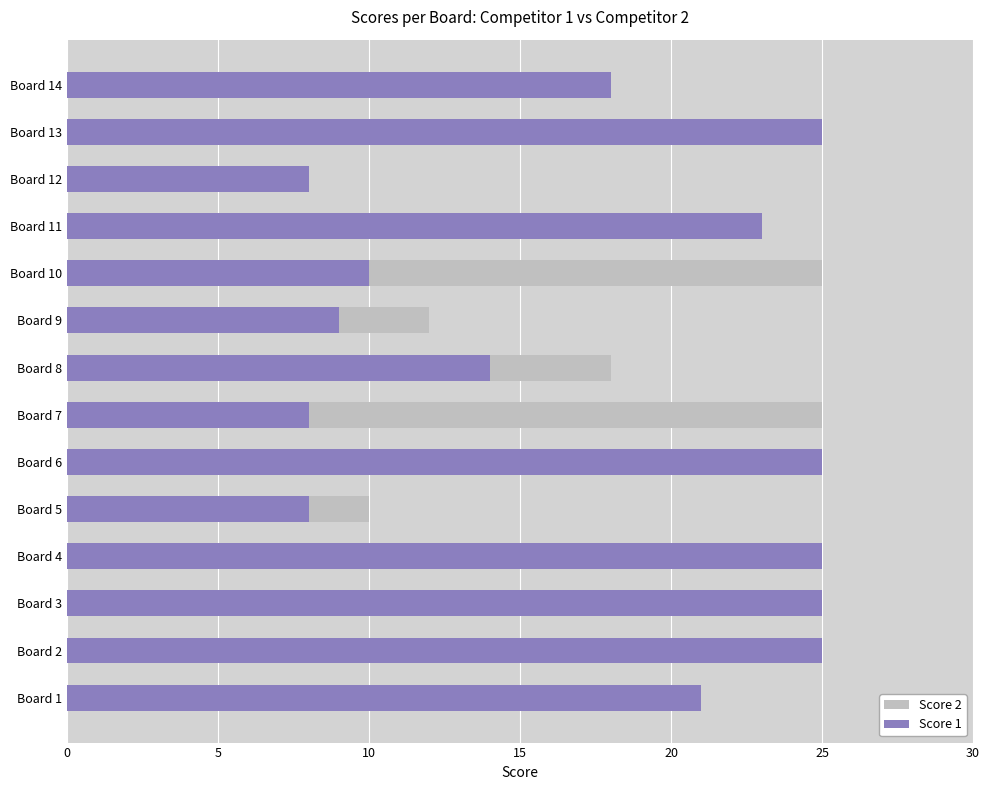

The value of Score 2 at Board 1 is 22. True or false?

False